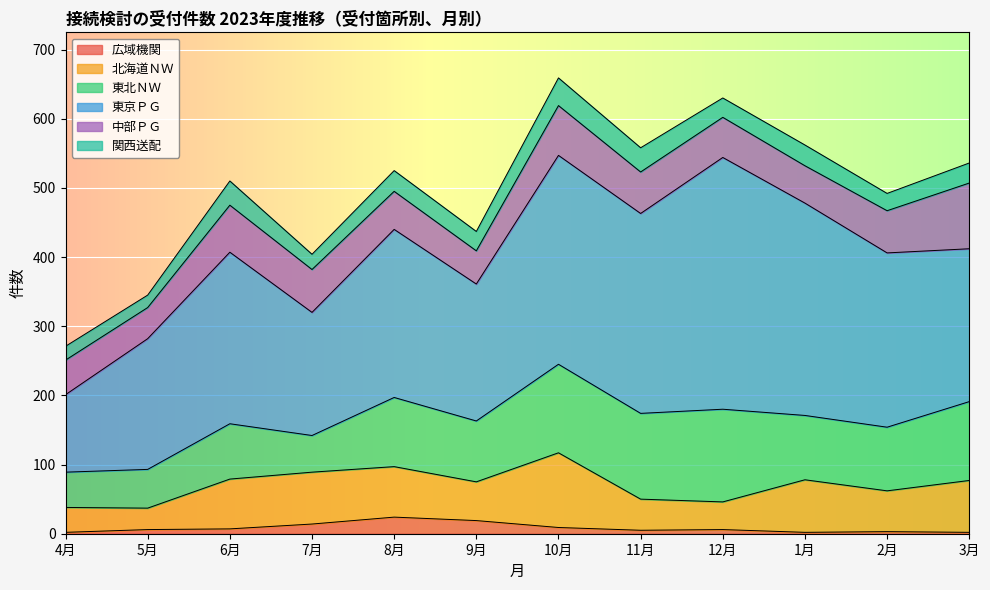

Read the 北海道ＮＷ value at 9月.

56